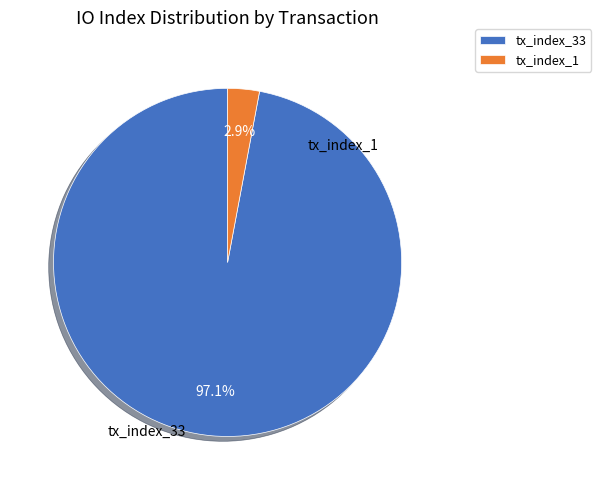

How many slices are in this pie chart?

2